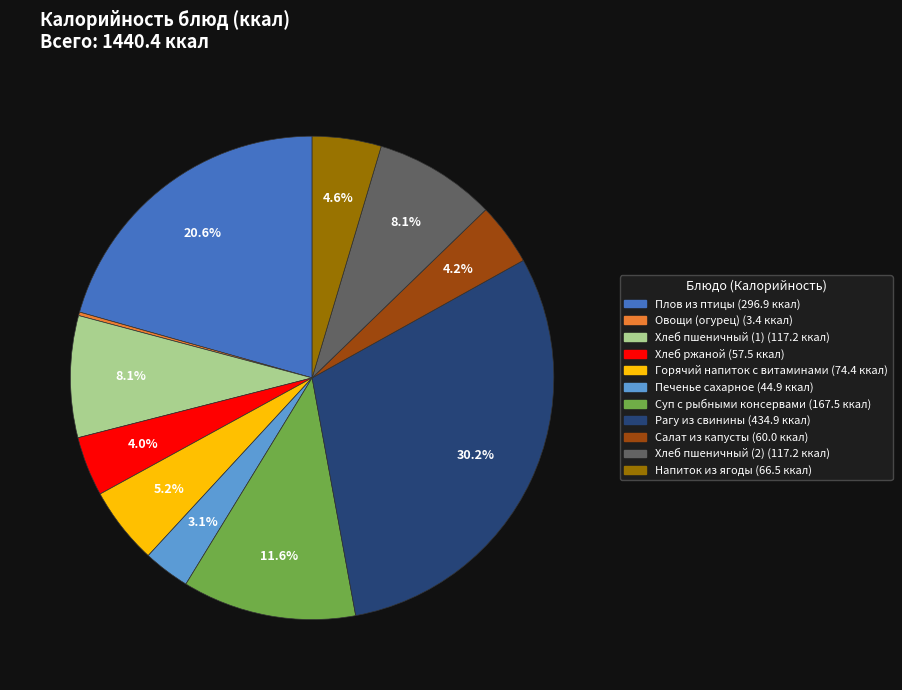

Is there a majority slice in this chart?

No